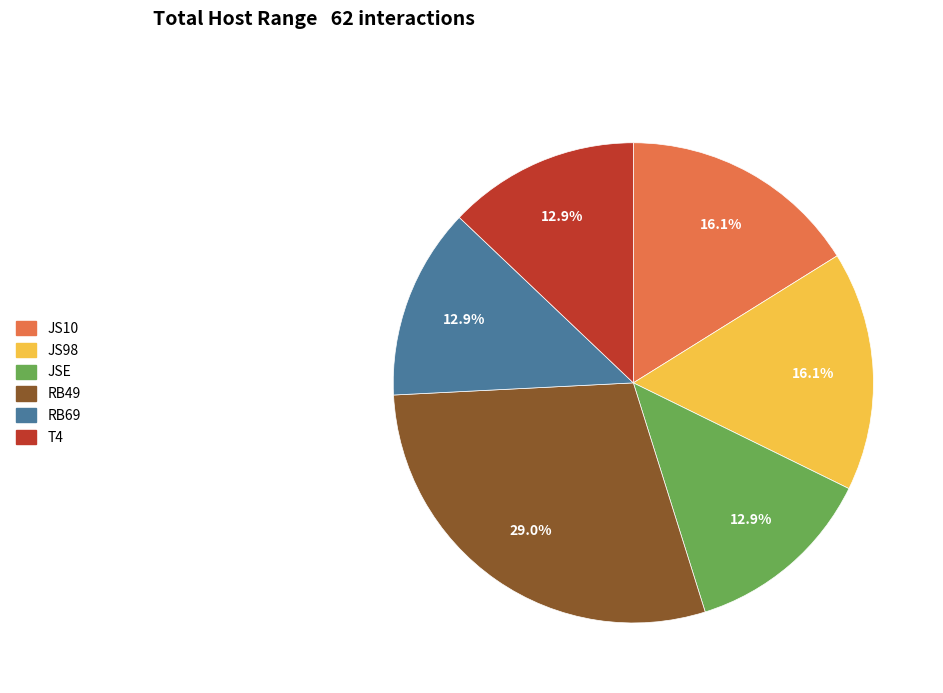

To the nearest percent, what is the difference between the largest and smallest slice percentages?

16%